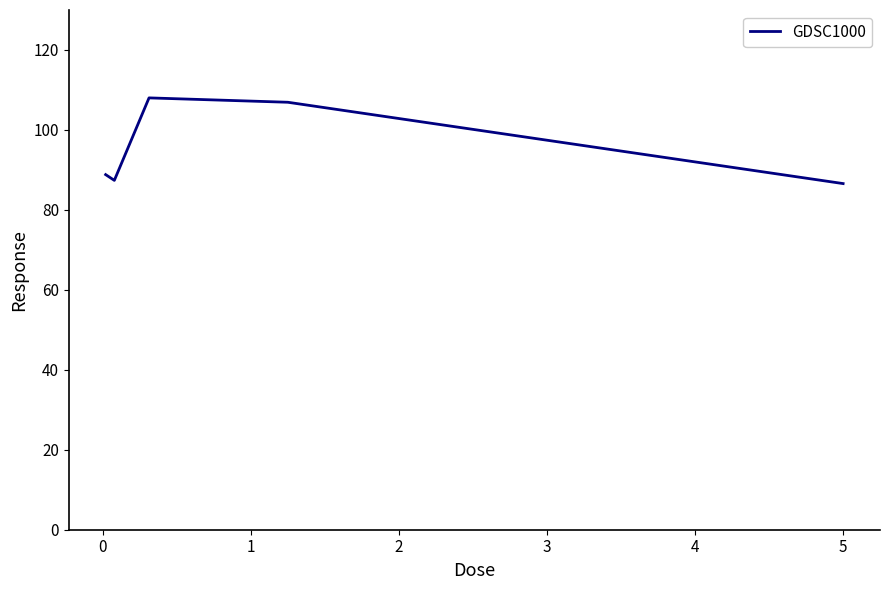

True or false: the data has more than 2 interior local peaks.

False